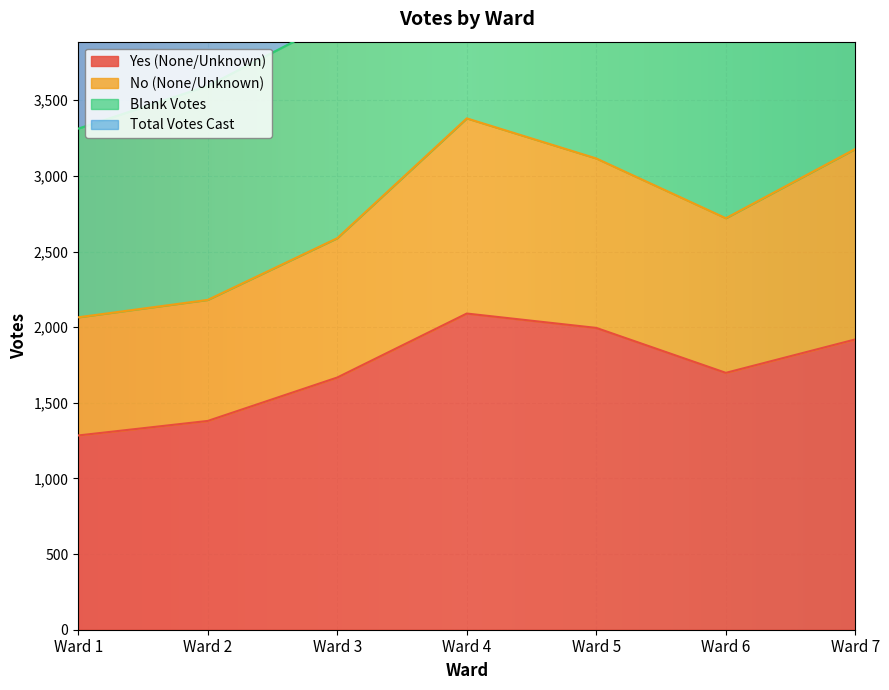

Which category has the lowest value in the Yes (None/Unknown) series?

Ward 1